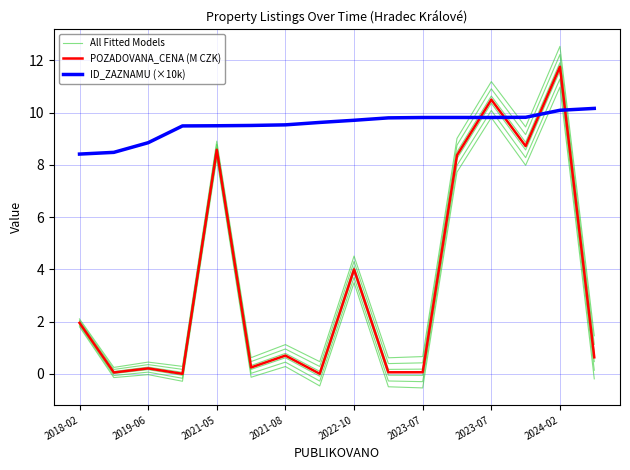

What is the difference between the maximum and minimum values in the POZADOVANA_CENA (M CZK) series?

11.8